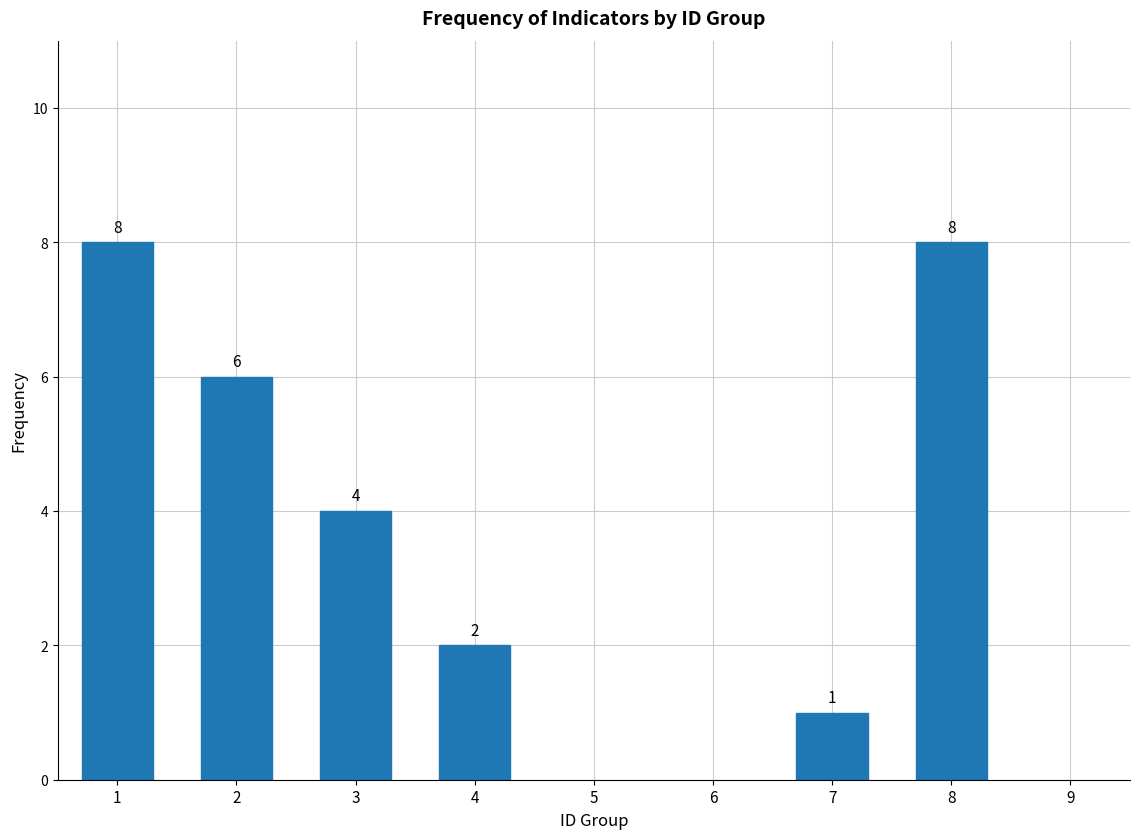

Reading left to right, transcribe all the data shown in this chart.

8	6	4	2	1	8